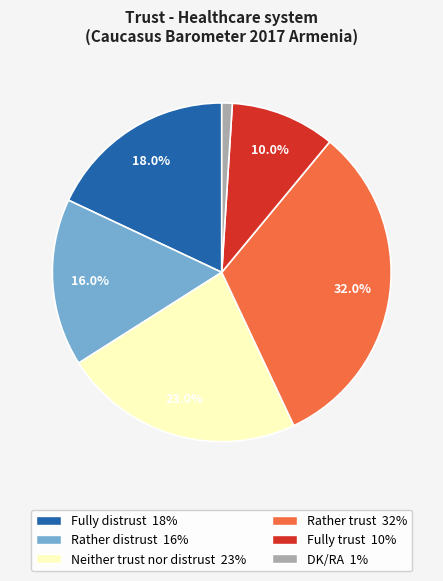

To the nearest percent, what is the difference between the largest and smallest slice percentages?

31%